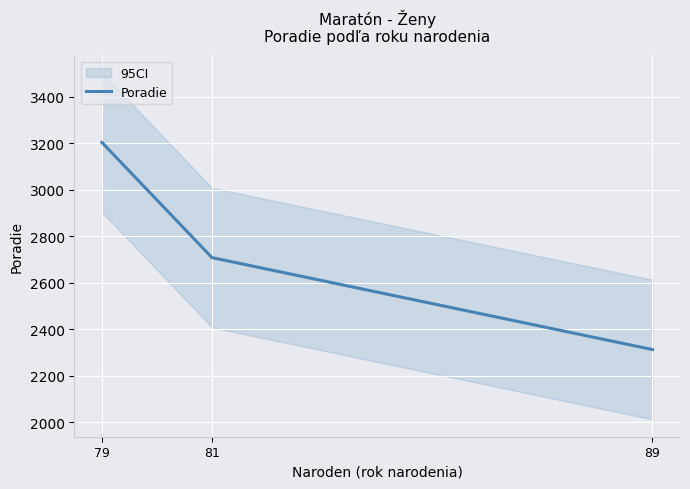

Which label corresponds to the largest value in the chart?

79